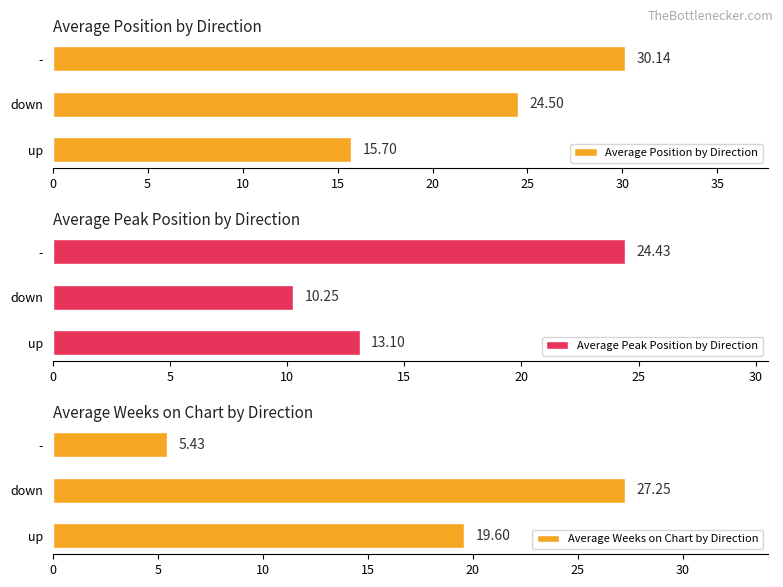

How many data points in Average Peak Position by Direction are above 13?

2